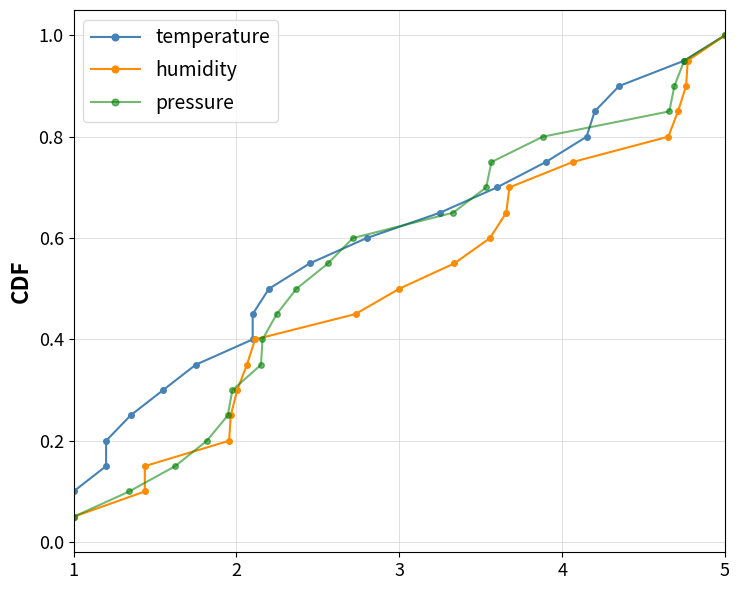

What is the value of the pressure point at the 7th from the left?

0.3